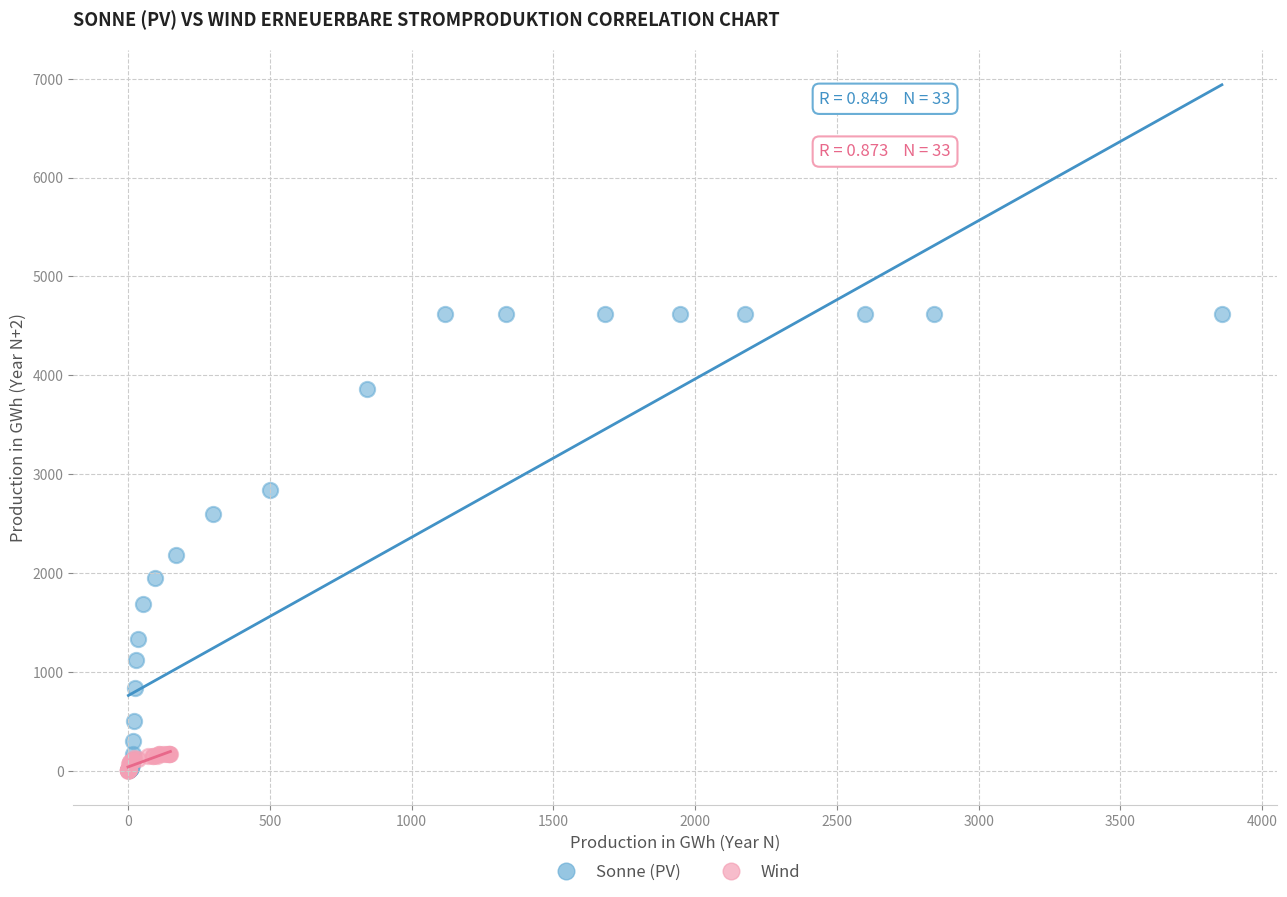

Which series reaches the maximum Y coordinate?

Sonne (PV)